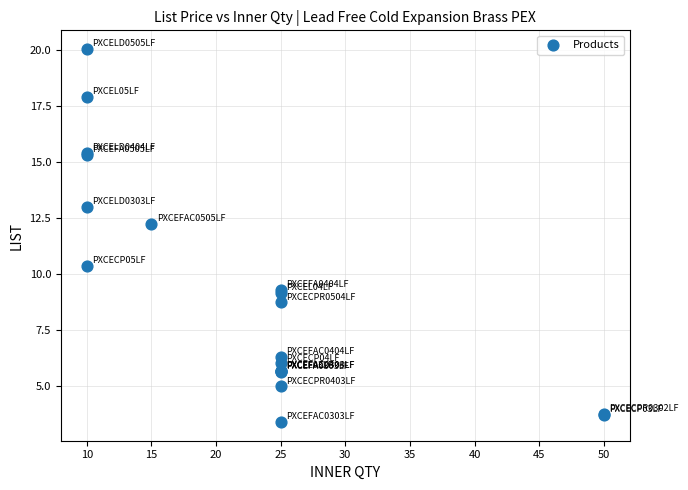

What Y value in the scatter plot is closest to 11?

10.4